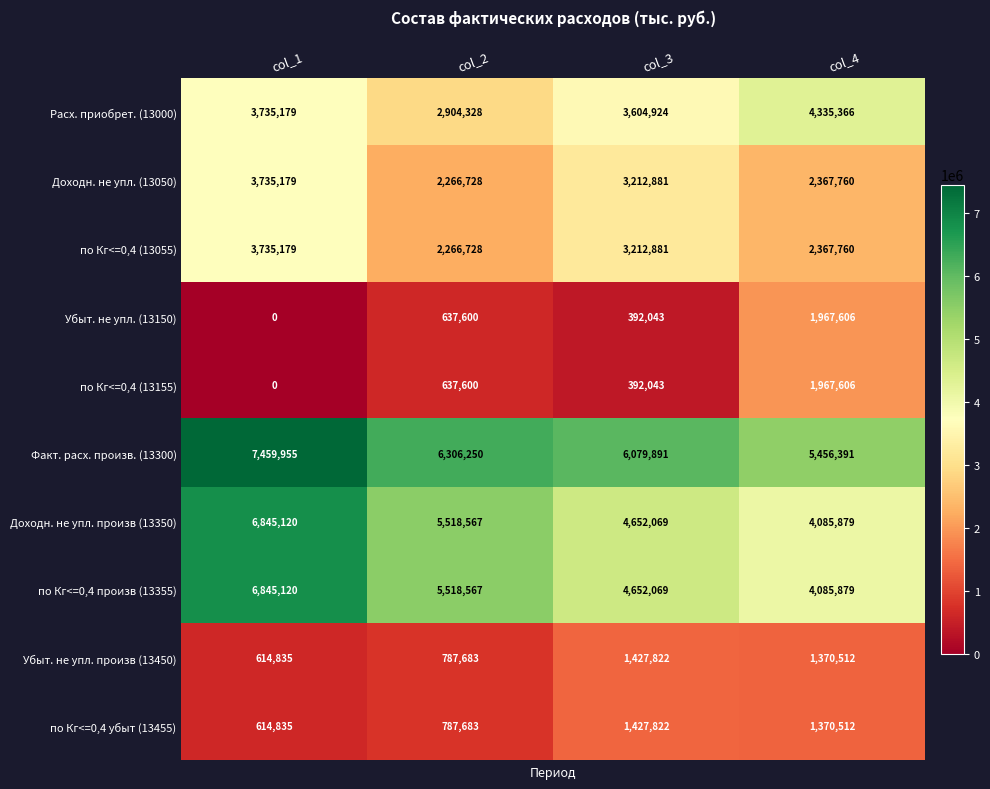

At which category does the chart reach its minimum across all series?

col_1